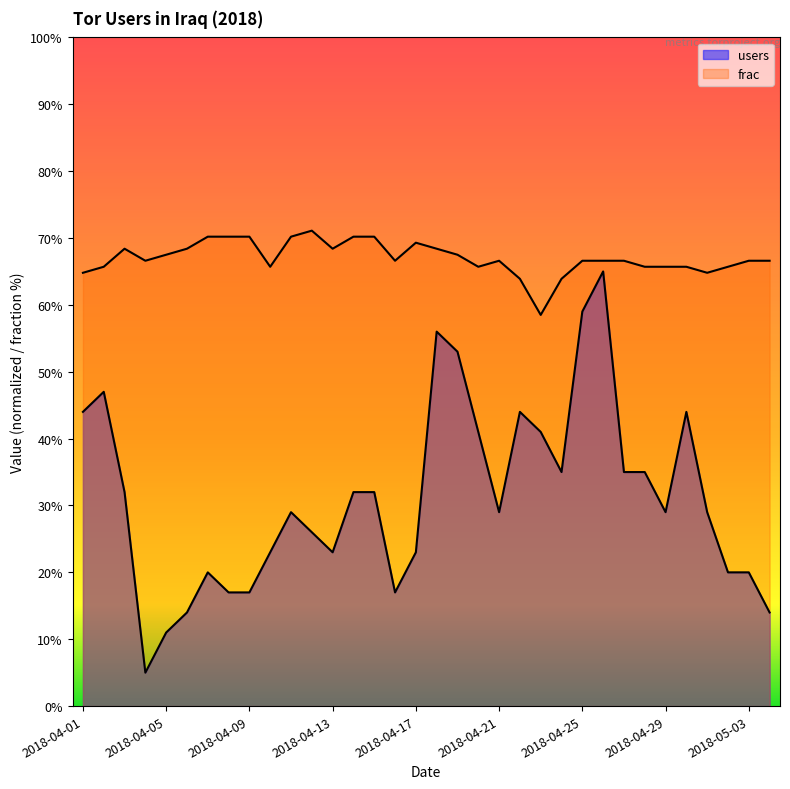

Reading right to left, list all the values displayed in this chart.

users: 14.0	20.0	20.0	29.0	44.0	29.0	35.0	35.0	65.0	59.0	35.0	41.0	44.0	29.0	41.0	53.0	56.0	23.0	17.0	32.0	32.0	23.0	26.0	29.0	23.0	17.0	17.0	20.0	14.0	11.0	5.0	32.0	47.0	44.0
frac: 66.6	66.6	65.7	64.8	65.7	65.7	65.7	66.6	66.6	66.6	63.9	58.5	63.9	66.6	65.7	67.5	68.4	69.3	66.6	70.2	70.2	68.4	71.1	70.2	65.7	70.2	70.2	70.2	68.4	67.5	66.6	68.4	65.7	64.8